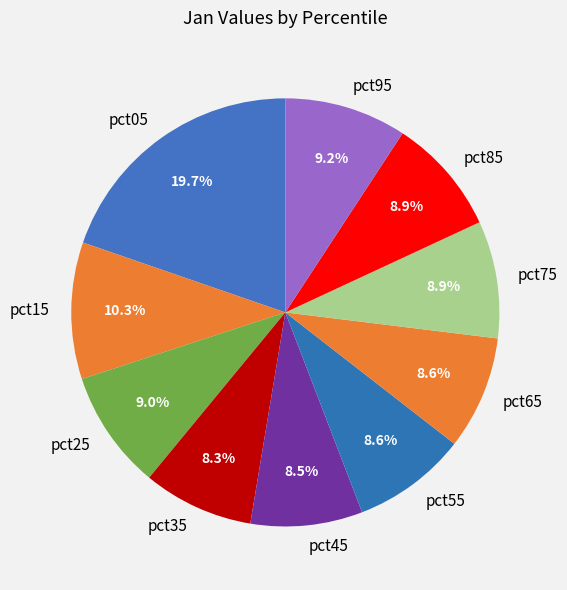

How many segments does this pie chart have?

10